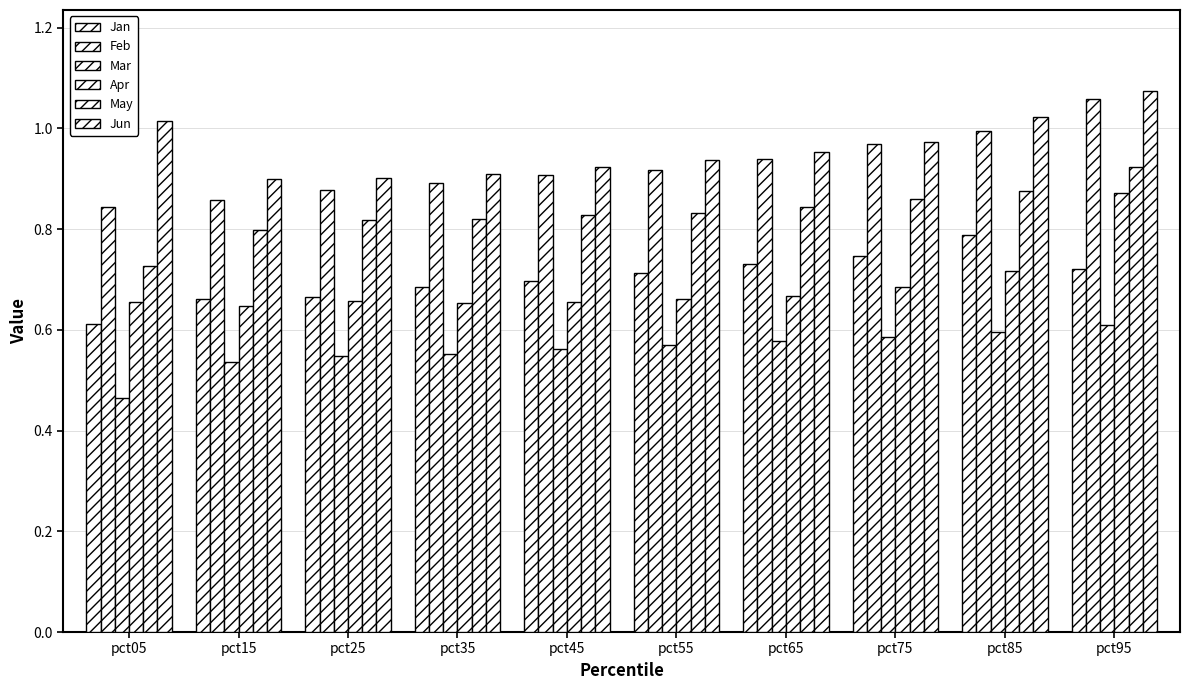

What is the difference between the maximum and minimum values in the Mar series?

0.1